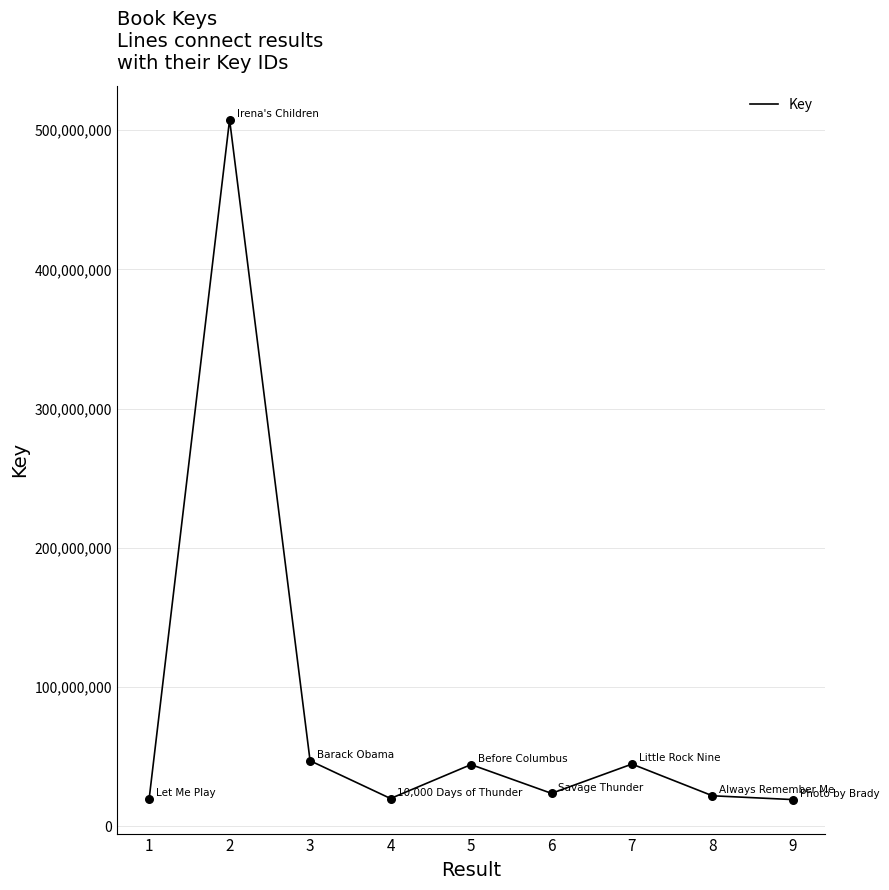

What is the change in value from 1 to 9?

-350620